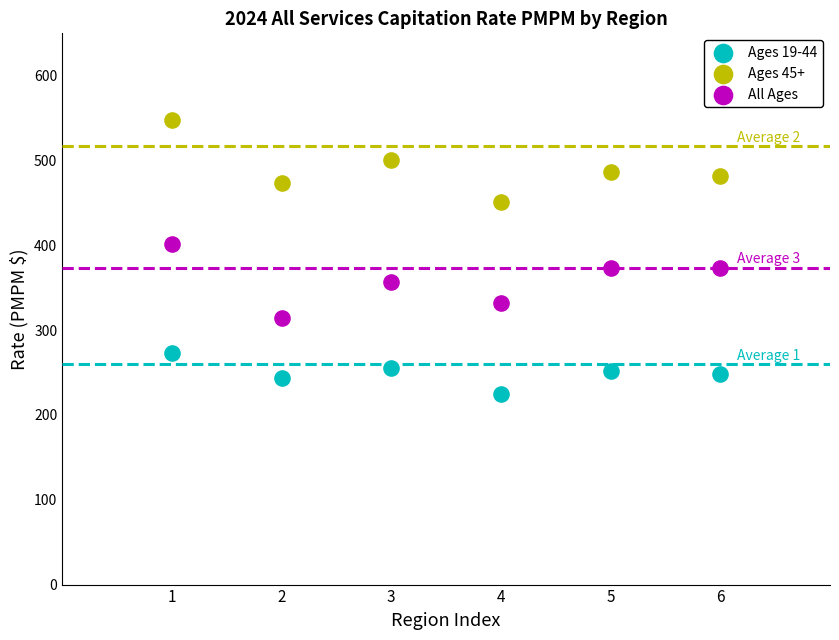

Across all data points, what is the range of X values (max minus min)?

5.0